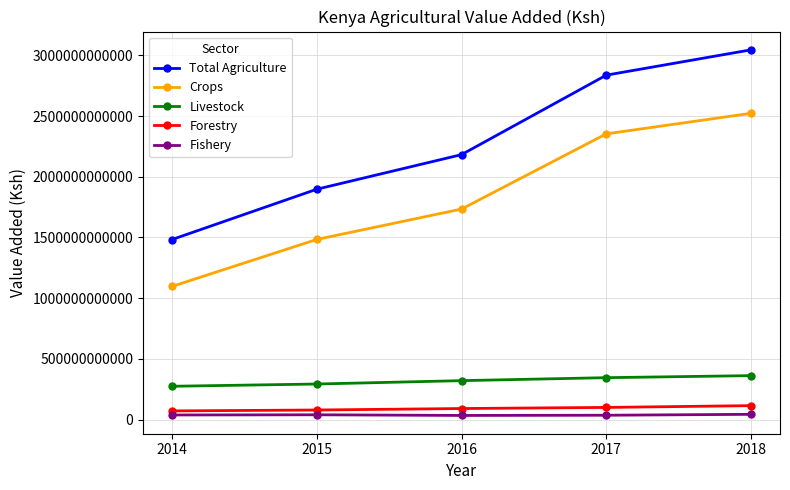

At which category is the sum across all series the highest?

2018